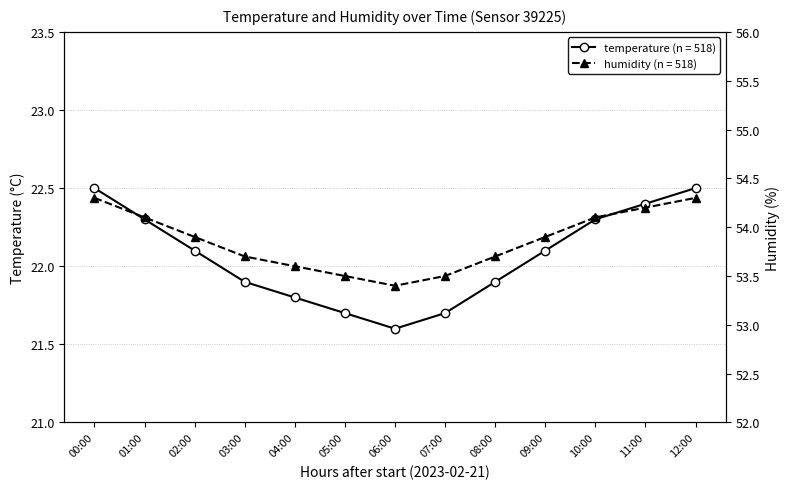

Count the number of data series in this chart.

2